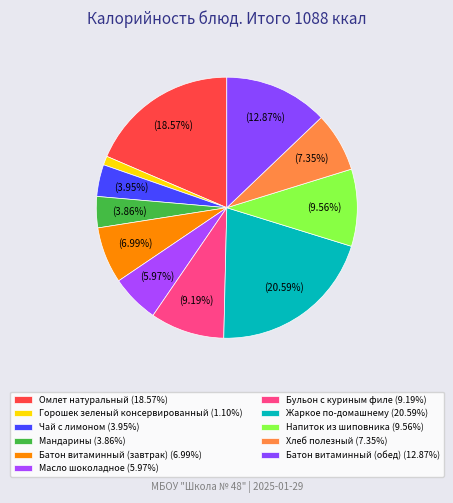

True or false: Чай с лимоном accounts for 4% of the total.

True